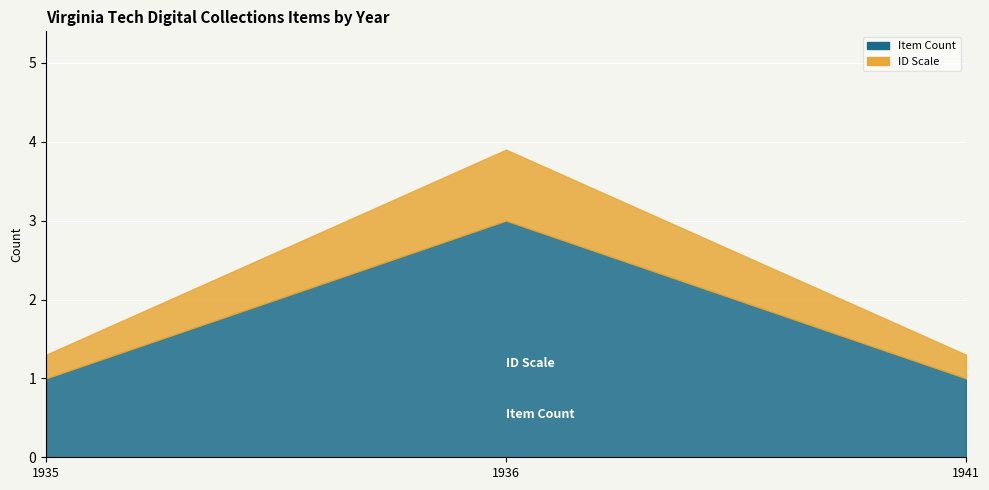

At which category is the sum across all series the highest?

1941-12-03